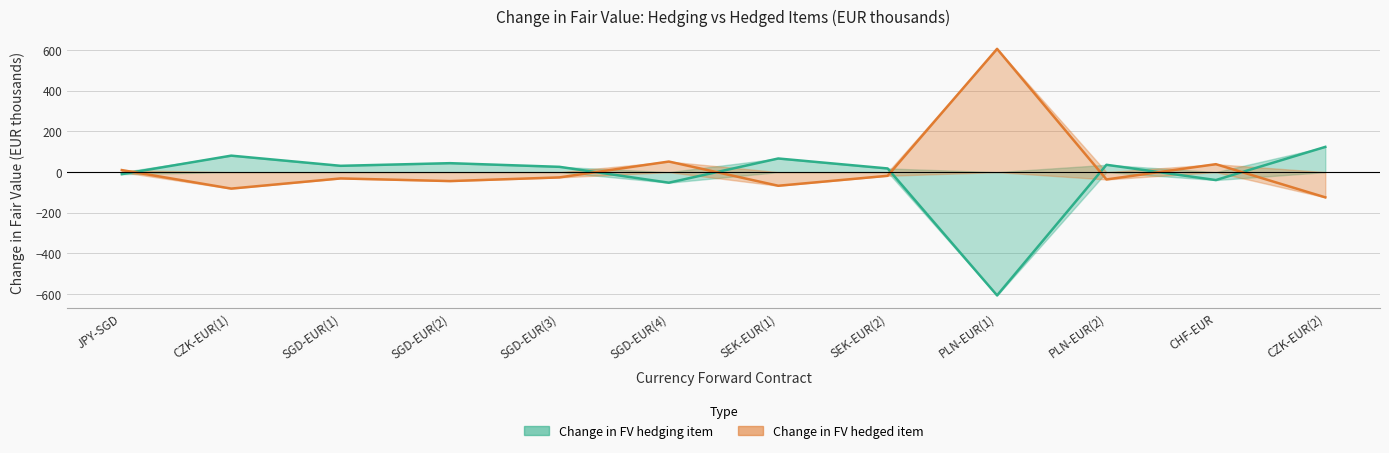

How many data points in Change in FV hedging item are less than 31?

6